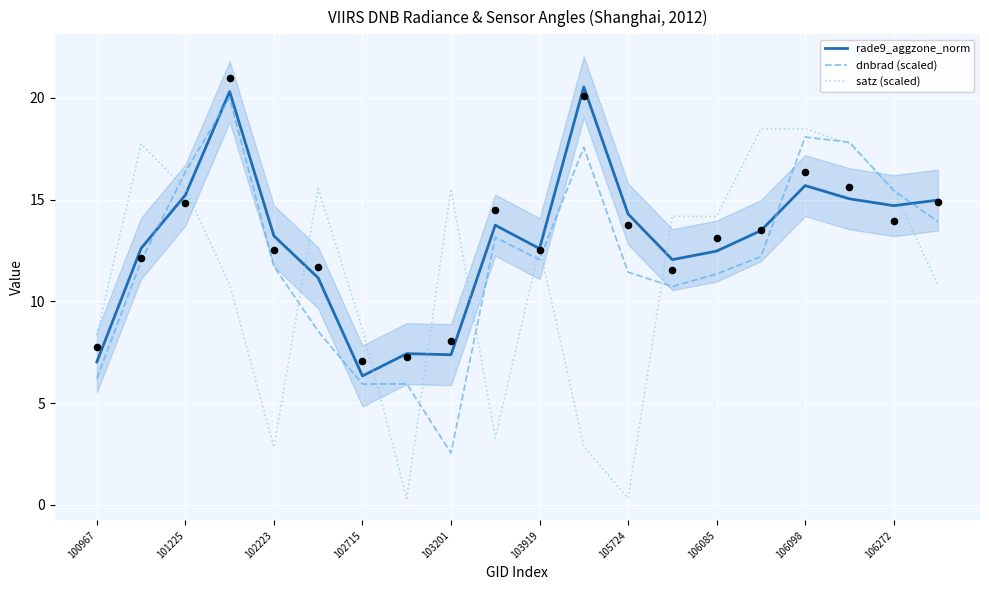

Which series has the largest total across all categories?

rade9_aggzone_norm